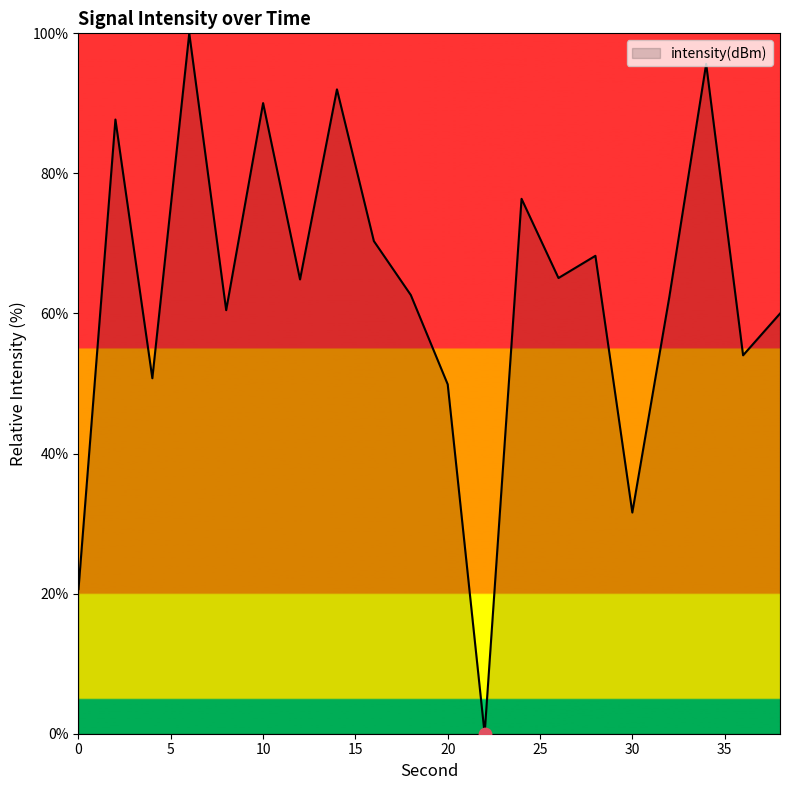

What is the difference between the maximum and minimum values?

100.0